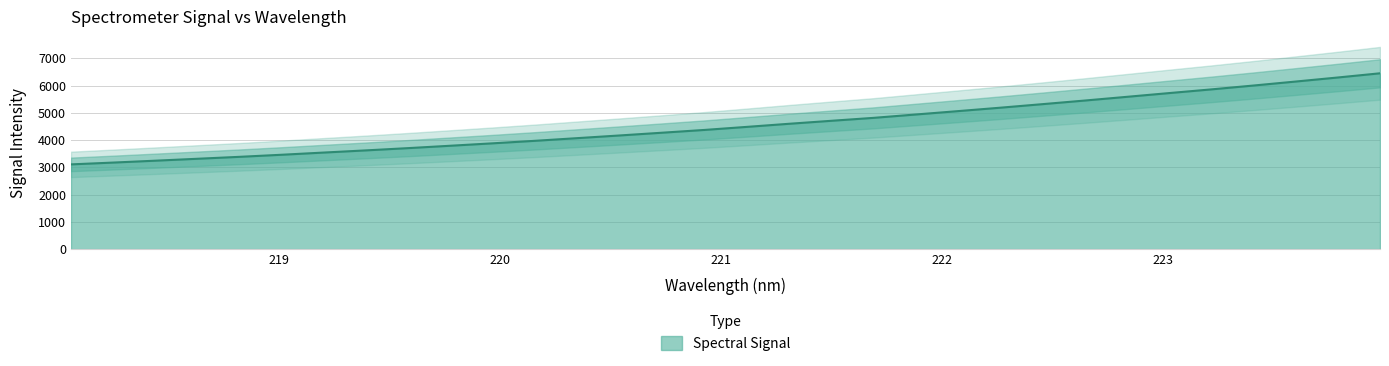

Reading left to right, extract all data points from this chart.

3107.6	3174.1	3243.3	3314.1	3385.5	3462.0	3542.9	3622.7	3705.7	3793.3	3881.7	3973.9	4071.7	4169.9	4270.2	4371.7	4483.4	4597.1	4706.3	4814.1	4937.6	5061.1	5186.4	5316.5	5448.7	5585.2	5722.4	5857.8	5999.4	6145.6	6294.3	6448.2